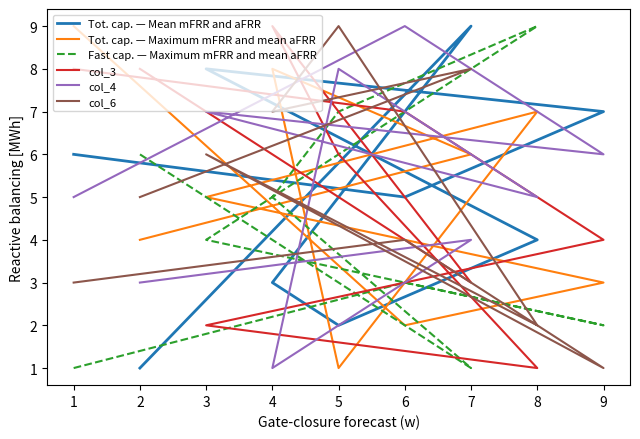

What is the difference between the second highest and second lowest values in the Tot. cap. — Maximum mFRR and mean aFRR series?

6